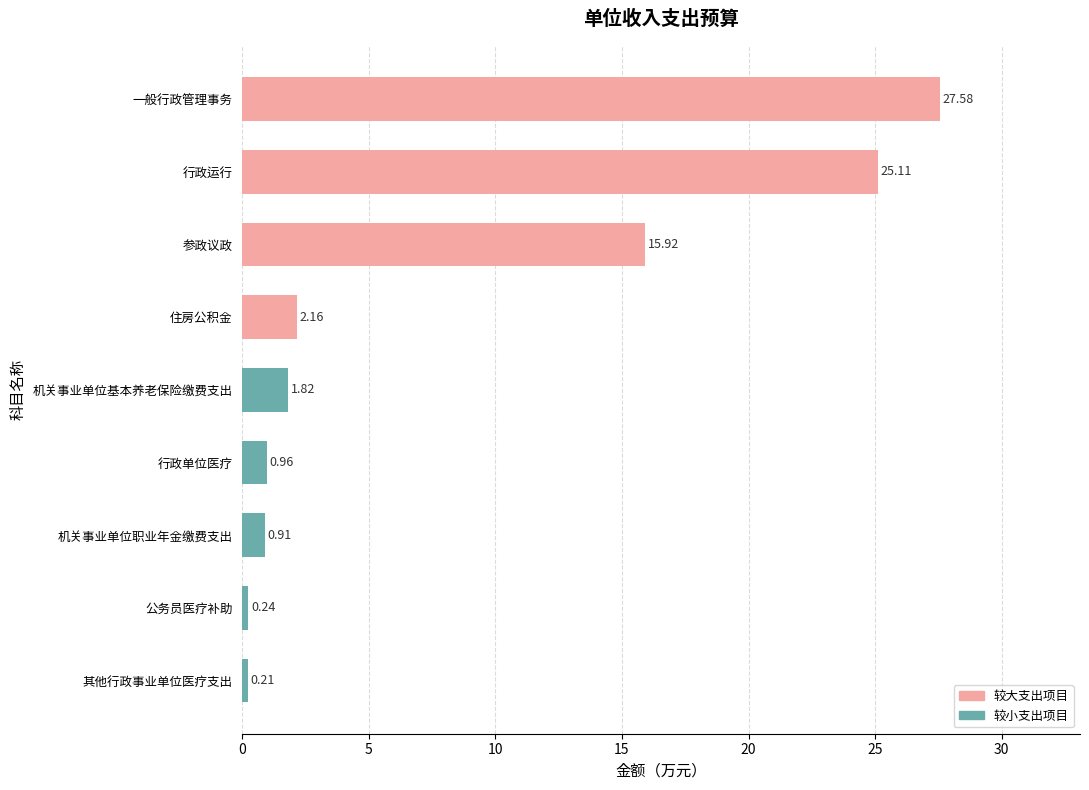

Where is the data nearest to the value 13?

参政议政